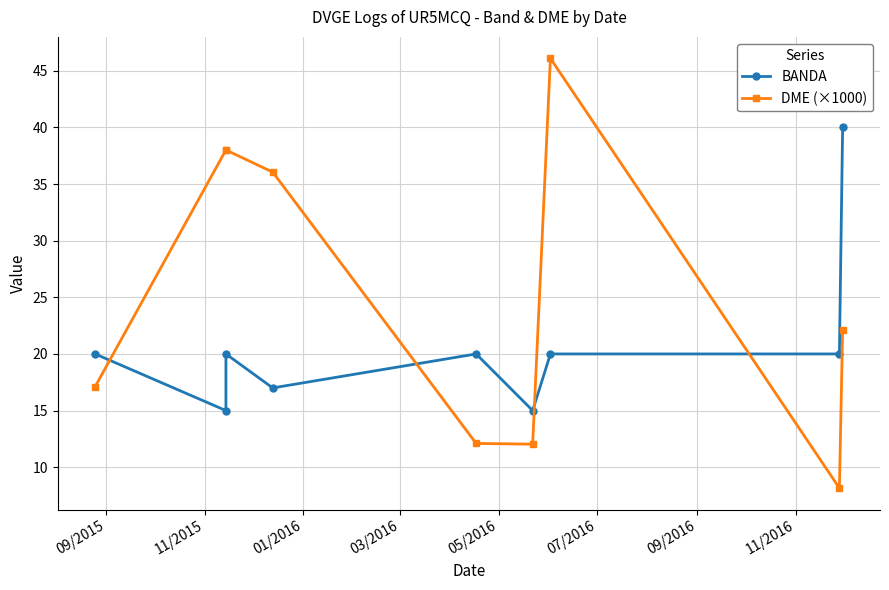

At how many categories does at least one series exceed 41?

1